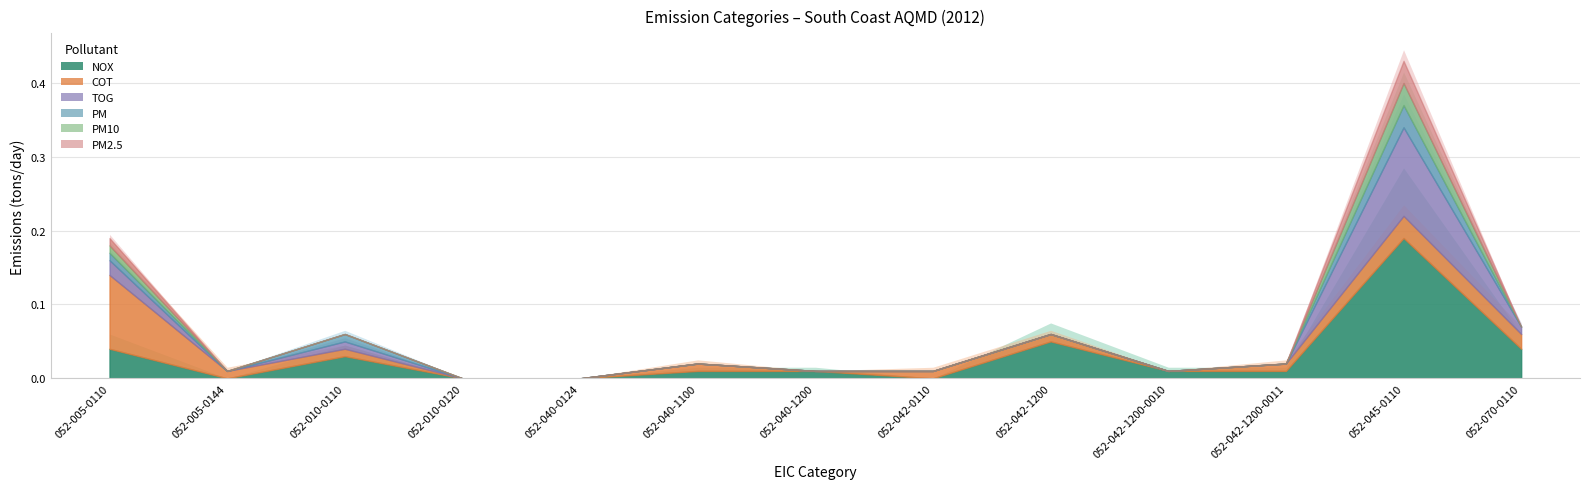

What is the label of the 2nd point from the left?

052-005-0144